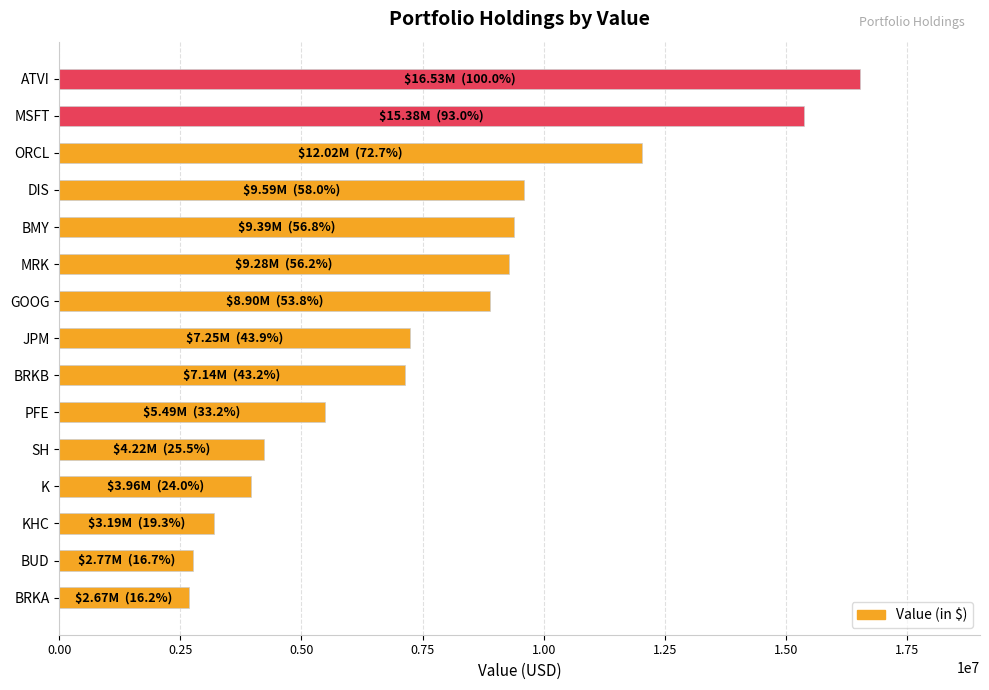

Which label corresponds to the largest value in the chart?

ATVI